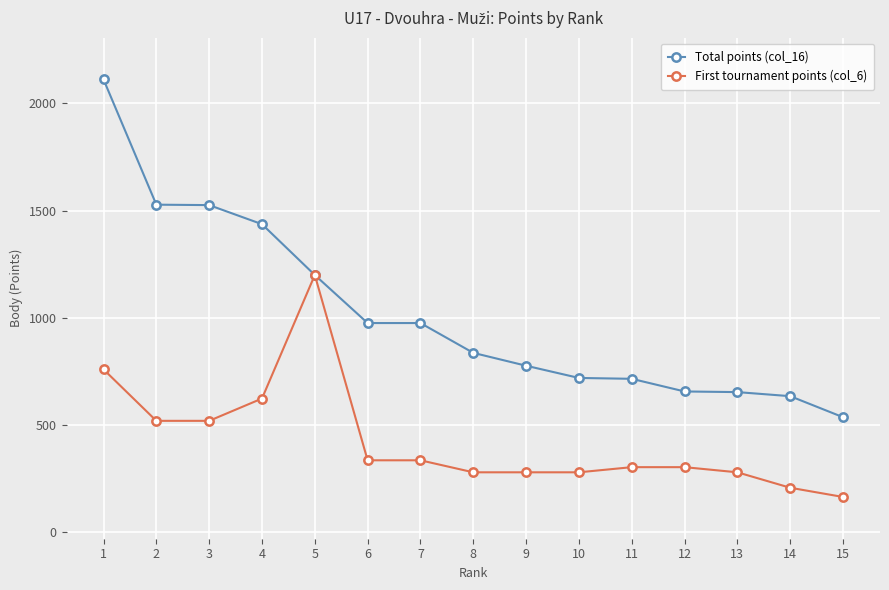

Which category has the highest value across all series?

1